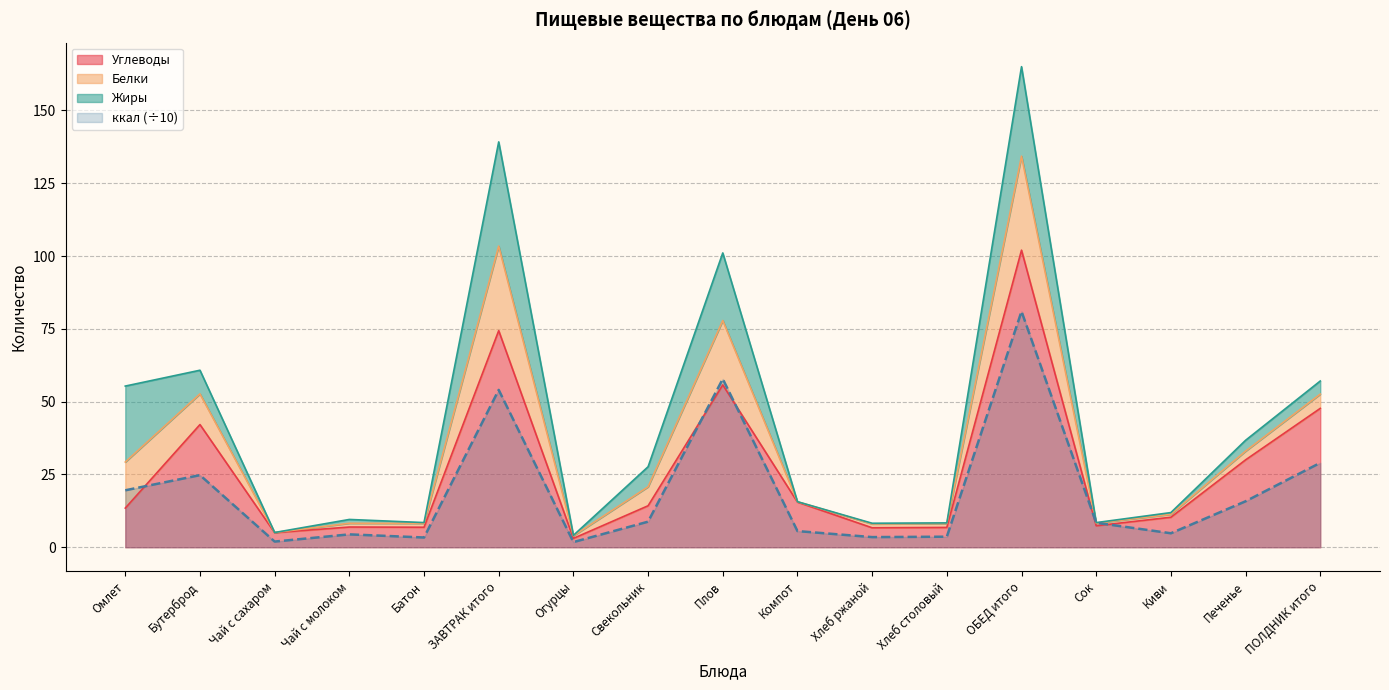

Which has a higher value, Батон or Сок?

Сок